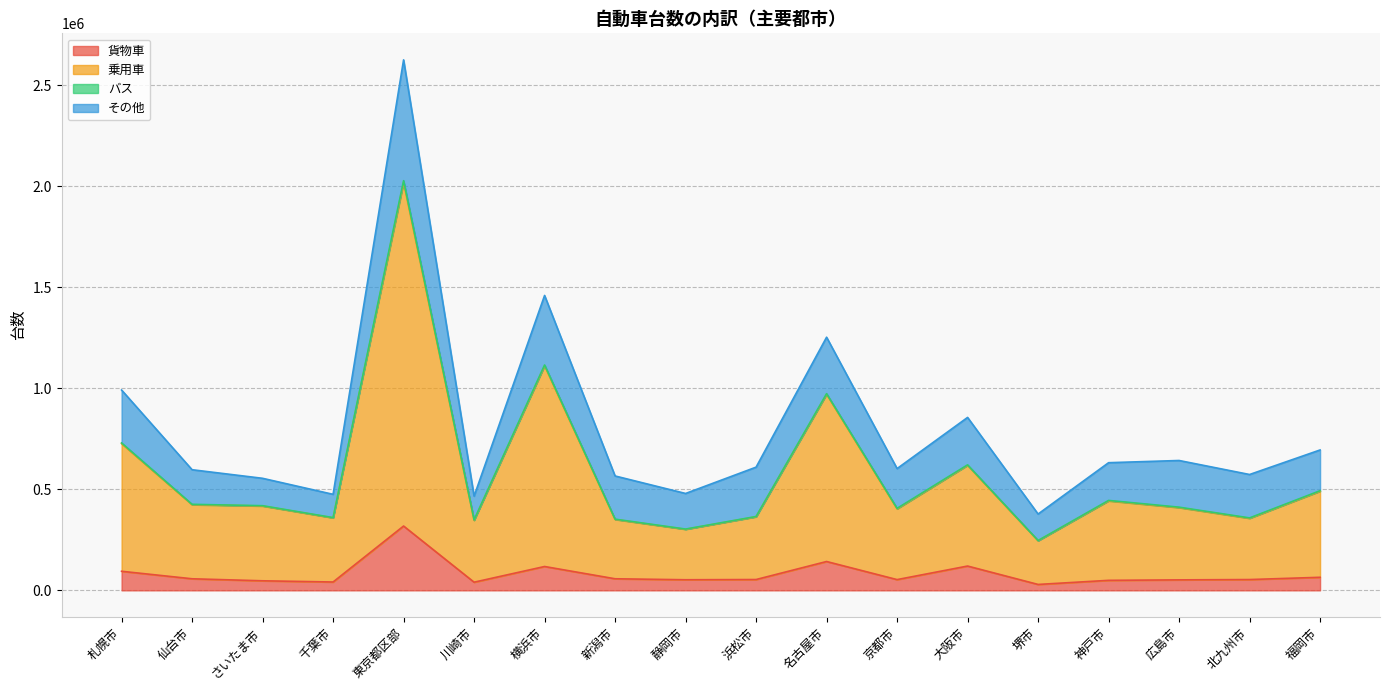

Which series has the largest total across all categories?

乗用車